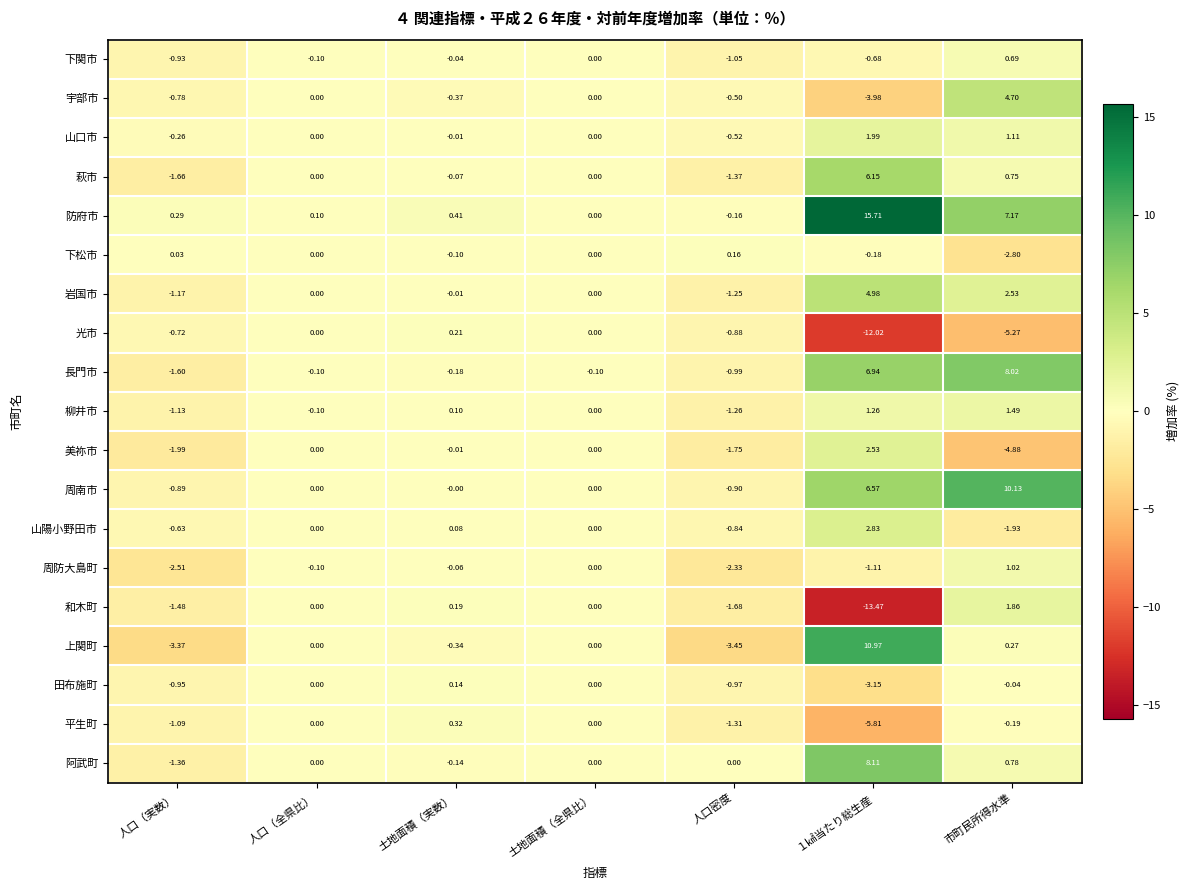

Rank the series by their maximum value, from lowest to highest.

田布施町, 下松市, 光市, 平生町, 下関市, 周防大島町, 柳井市, 和木町, 山口市, 美祢市, 山陽小野田市, 宇部市, 岩国市, 萩市, 長門市, 阿武町, 周南市, 上関町, 防府市